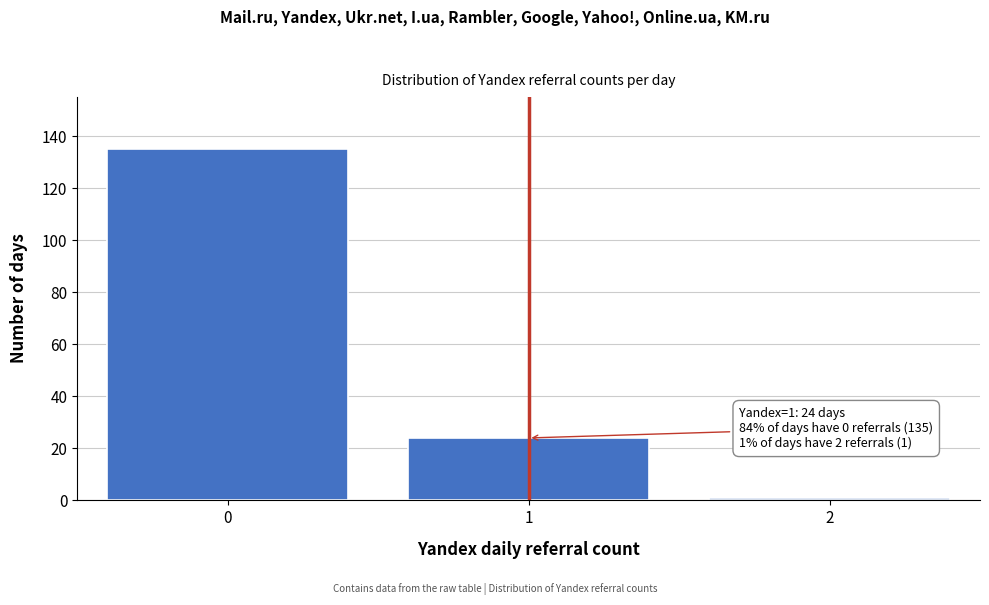

Reading left to right, list all the values displayed in this chart.

135	24	1